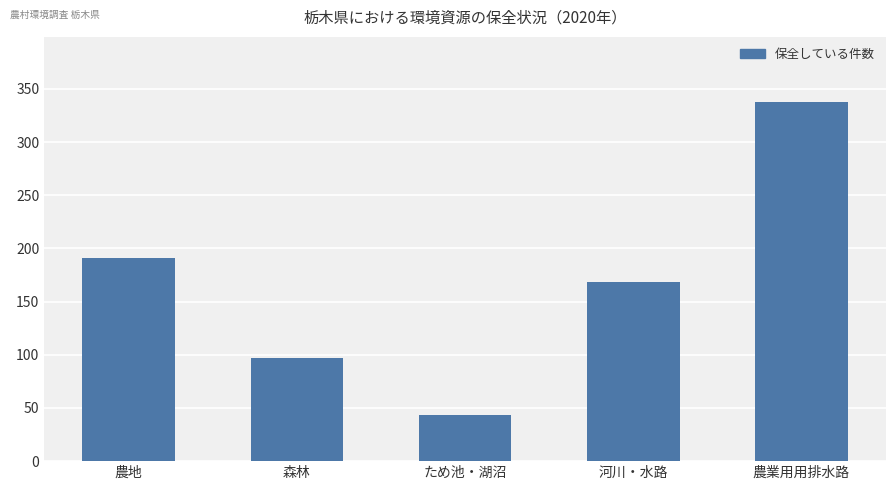

Reading left to right, what are all the values shown in this chart?

農地=191	森林=97	ため池・湖沼=43	河川・水路=168	農業用用排水路=338